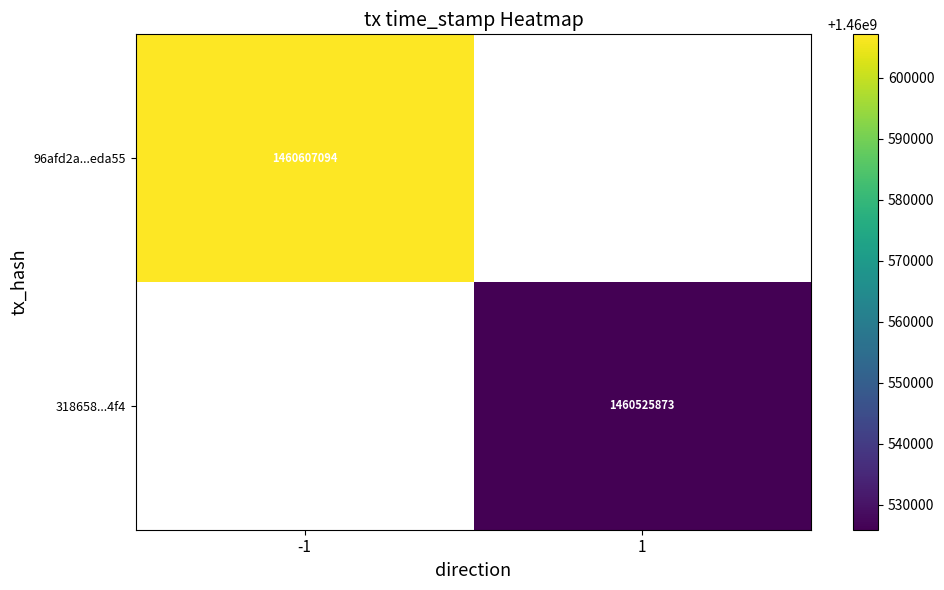

At how many categories does at least one series exceed 1460572445?

1